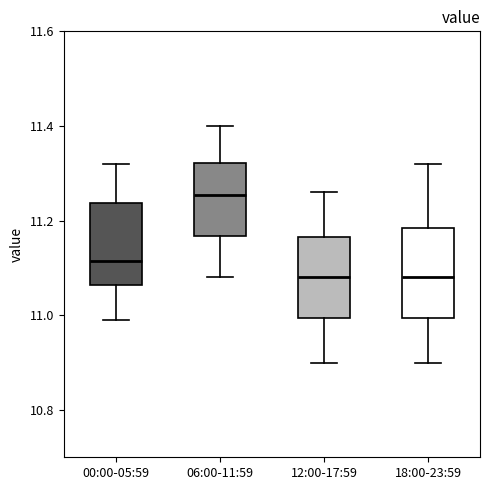

Where does the upper whisker of the box for 00:00-05:59 end on the y-axis? The values are not printed on the chart, so give them approximately, as read against the axis.

11.32